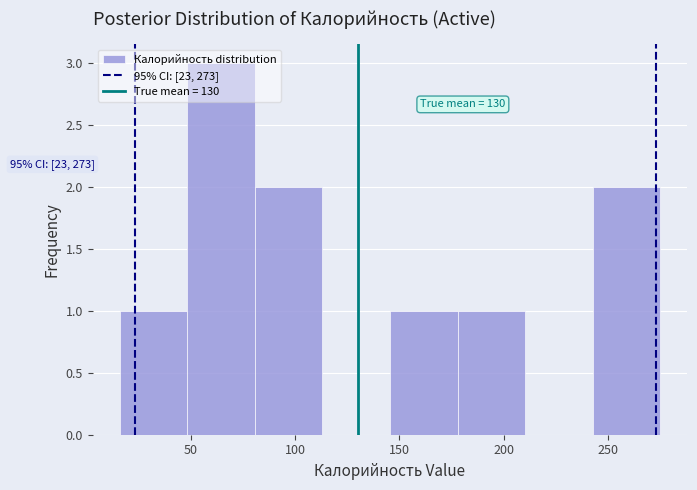

Over which range of the x-axis is the bar tallest?

50 to 80